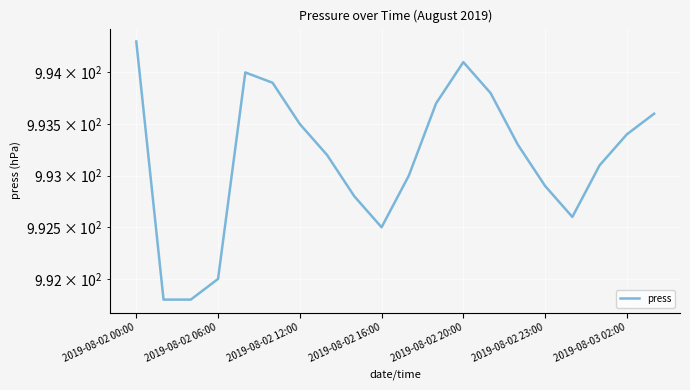

Reading right to left, transcribe all the data shown in this chart.

993.6	993.4	993.1	992.6	992.9	993.3	993.8	994.1	993.7	993.0	992.5	992.8	993.2	993.5	993.9	994.0	992.0	991.8	991.8	994.3